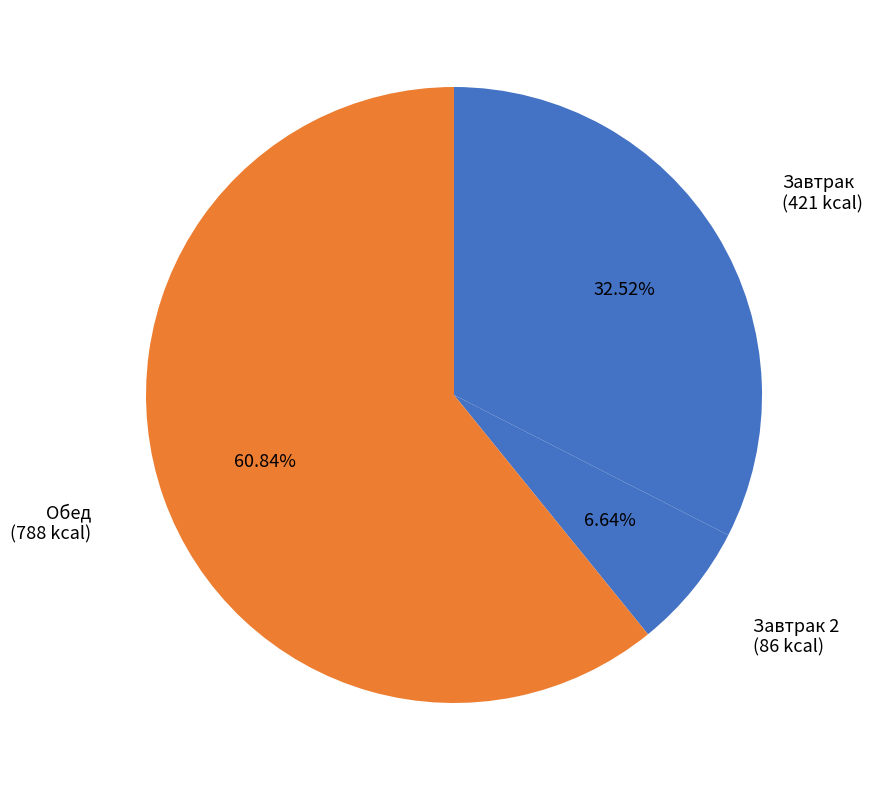

What is the largest slice in the pie chart?

Обед